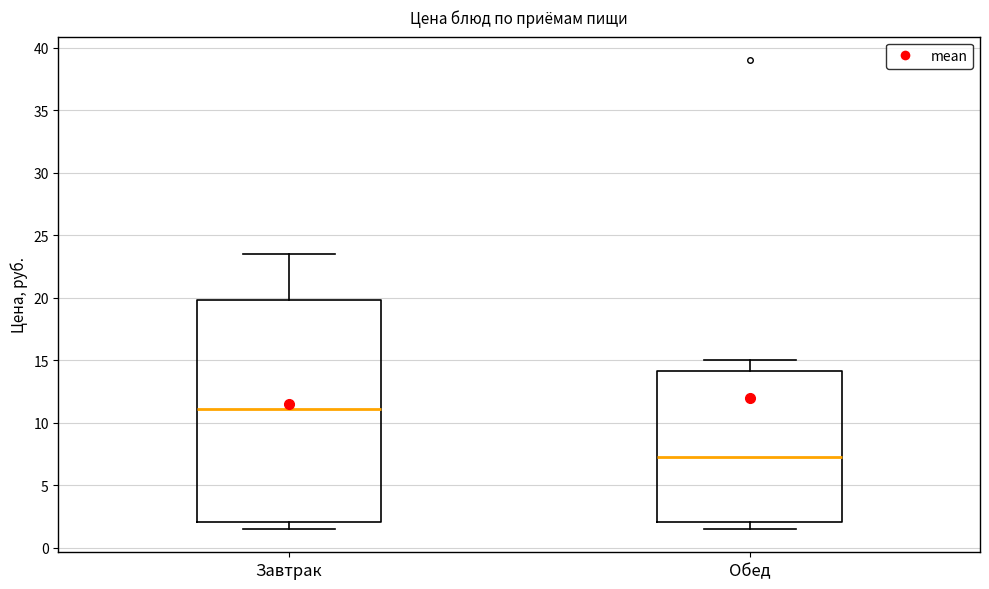

Which box's median line is the highest?

Завтрак